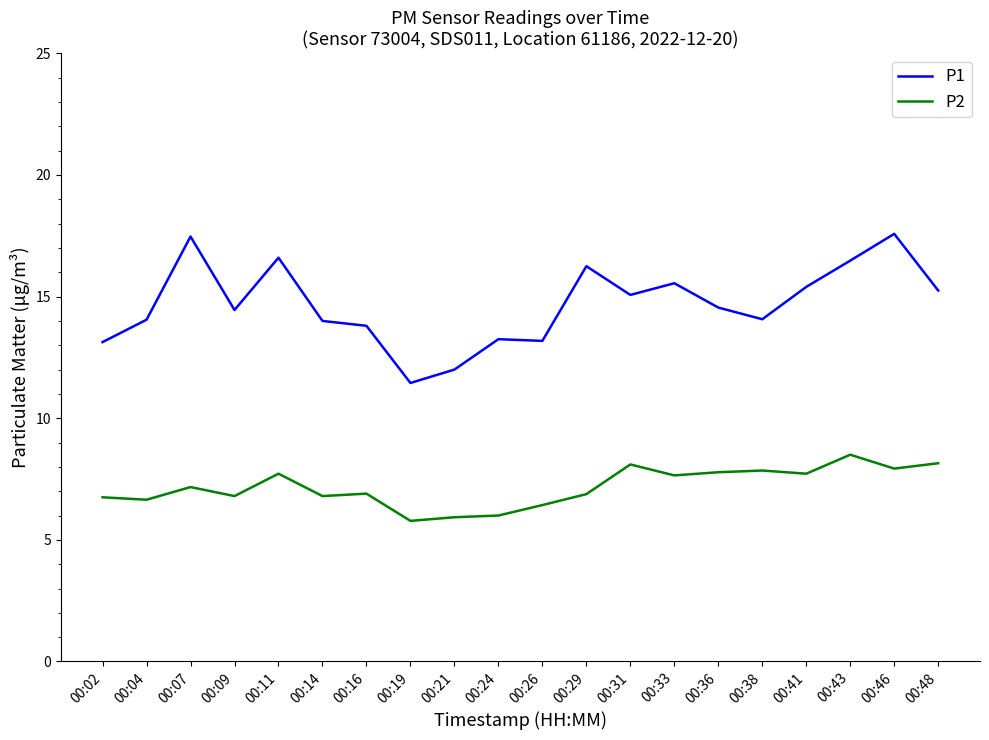

The value of P2 at 00:29 is 6.9. True or false?

True